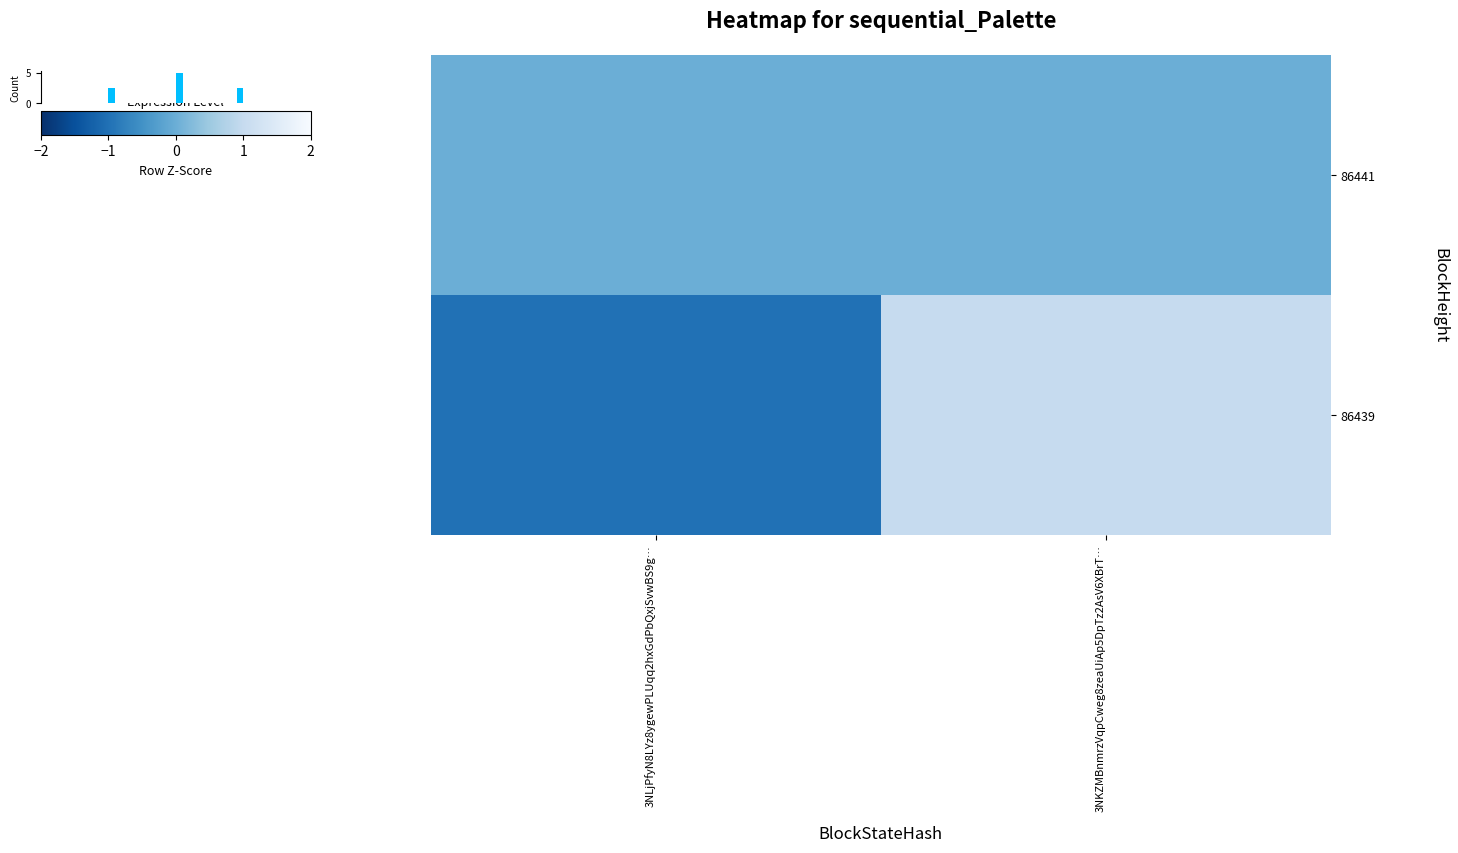

List the series in order of their peak value, lowest first.

86441, 86439